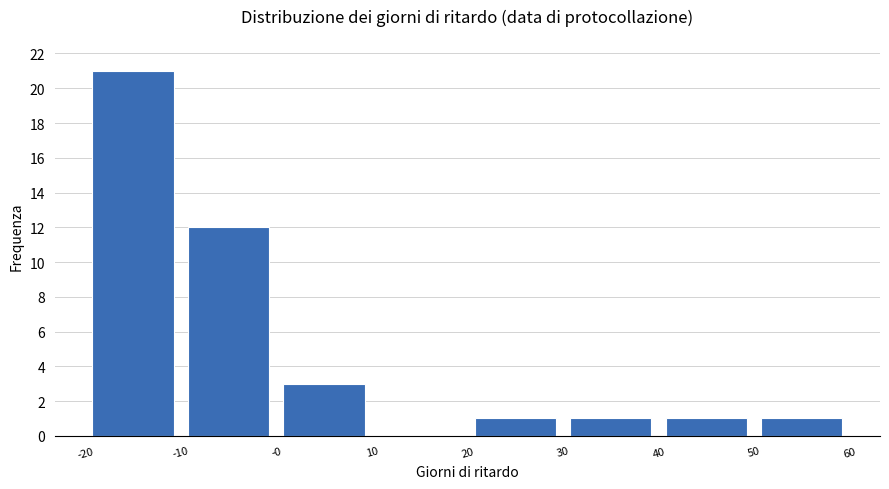

Reading left to right, list every bar in this chart as the range it spans on the x-axis followed by its height. The values are not printed on the chart, so give them approximately, as read against the axis.

-20 to -10: 21
-10 to -0: 12
-0 to 10: 3
10 to 20: 0
20 to 30: 1
30 to 40: 1
40 to 50: 1
50 to 60: 1